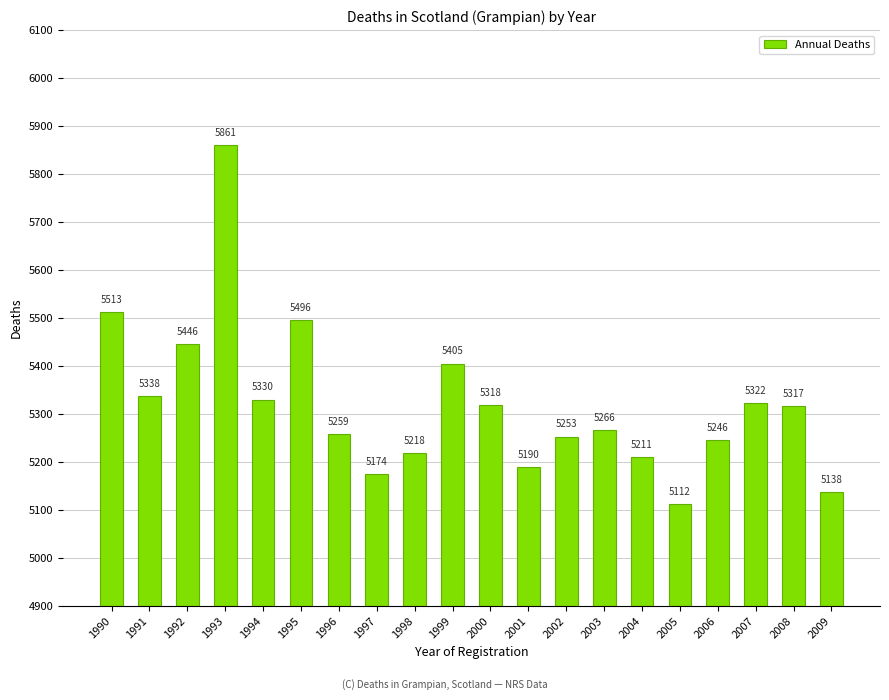

At which label is the value closest to 5486?

1995